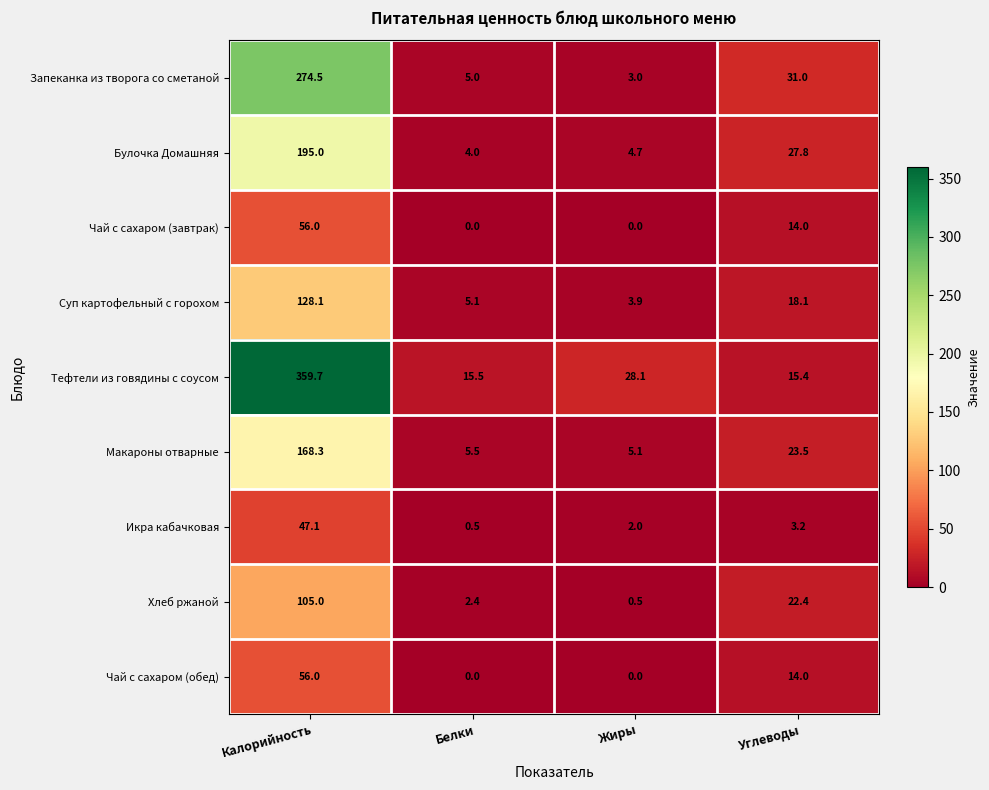

Read the Запеканка из творога со сметаной value at Белки.

5.0